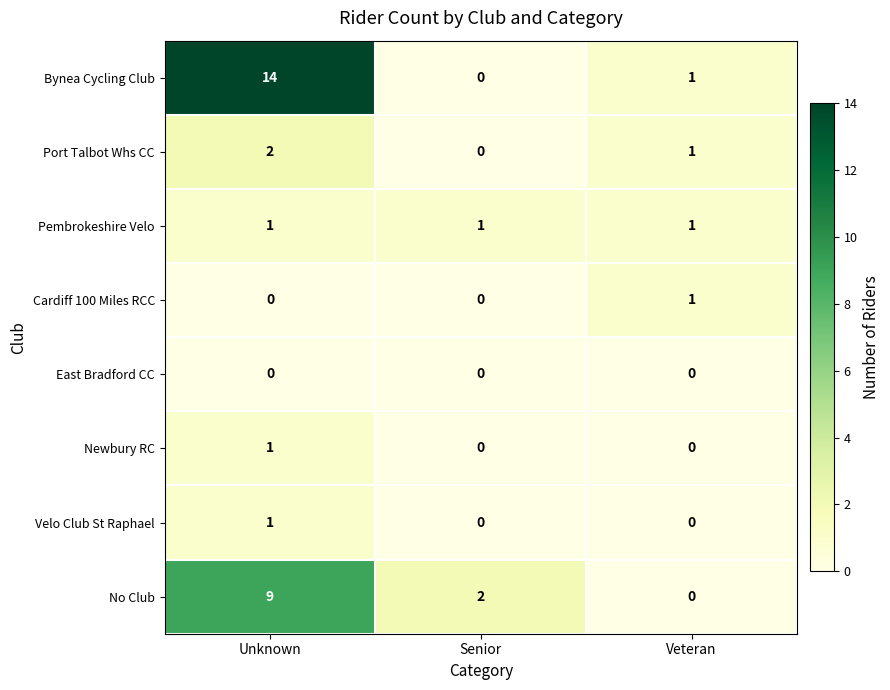

How many categories are shown in the chart?

3